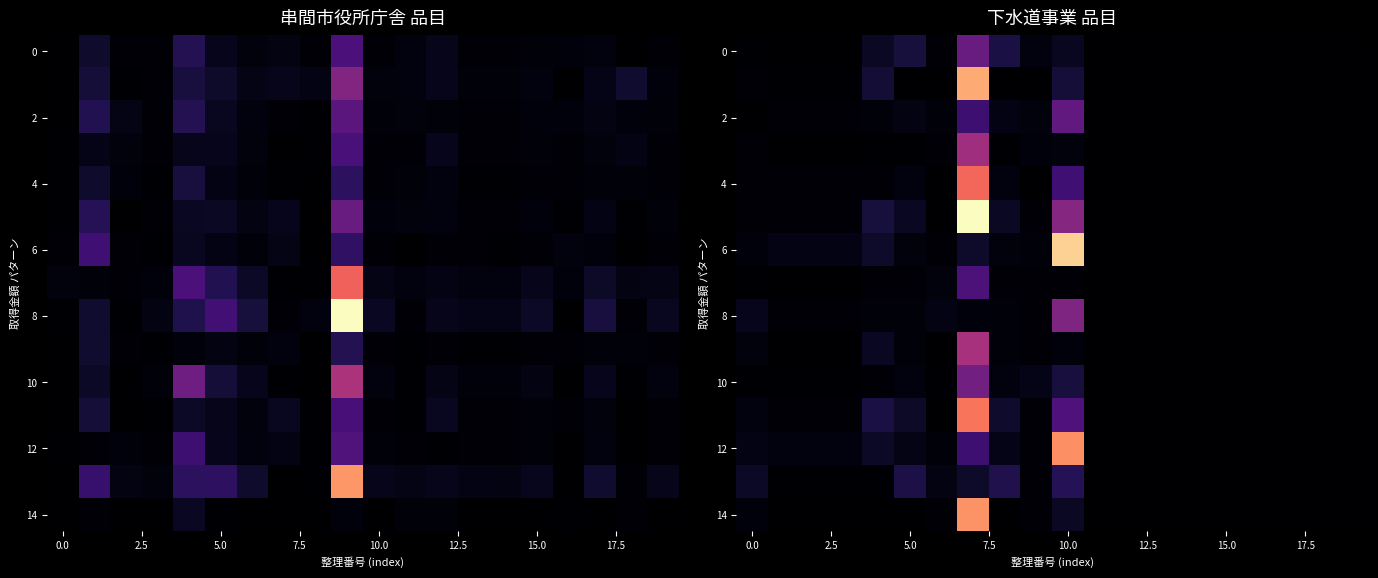

At which label does row_12 reach its peak?

10